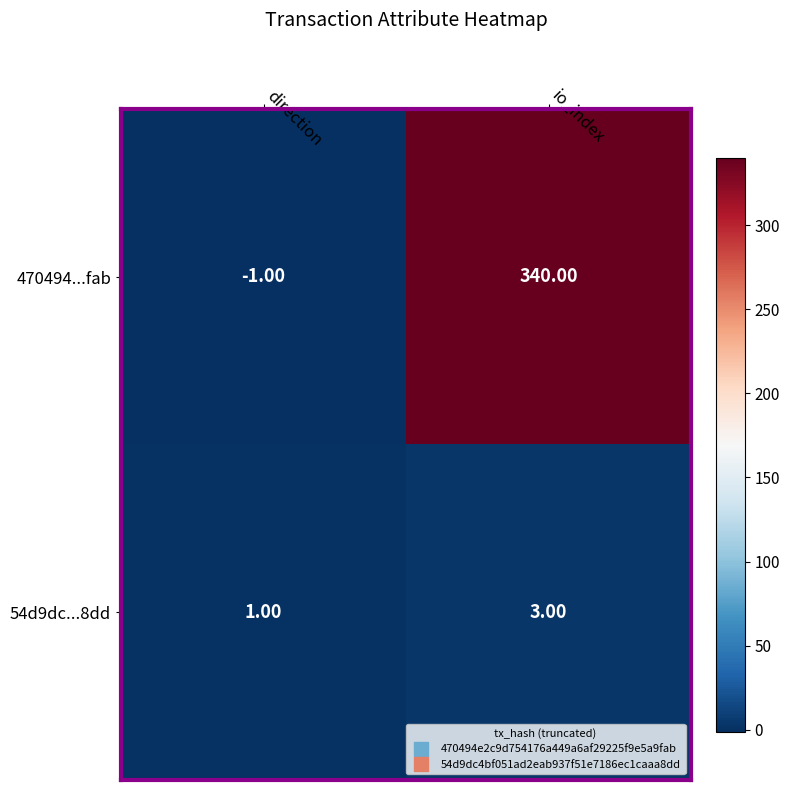

At how many categories does at least one series exceed 142?

1